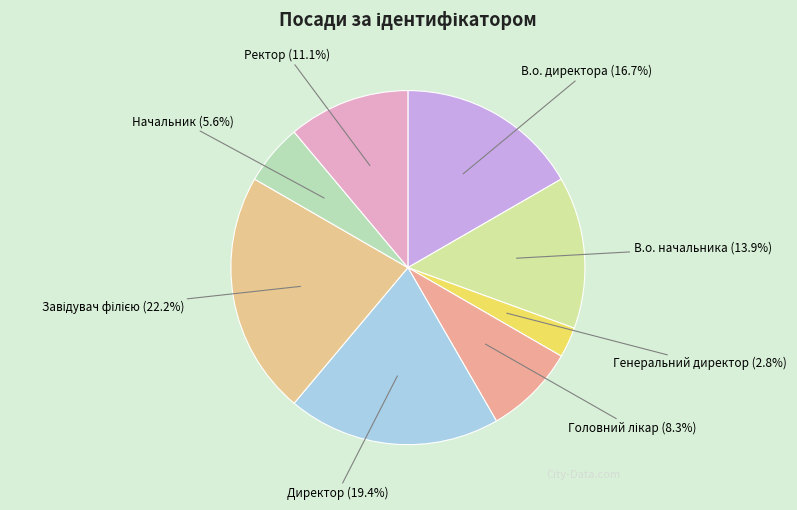

Is it true that Генеральний директор is 3% of the pie?

True